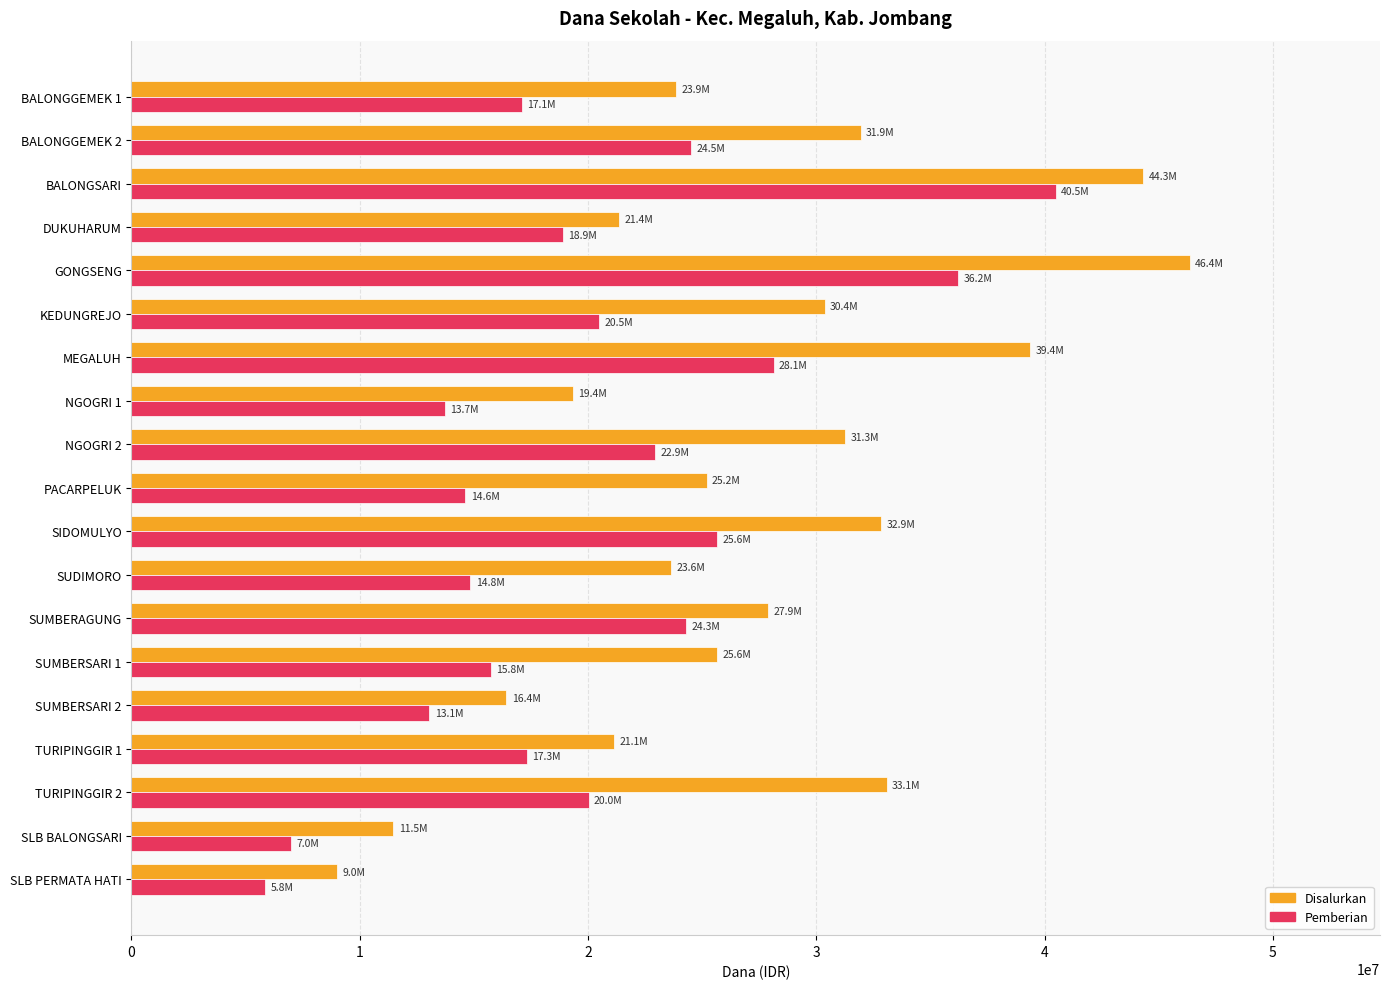

Which series changed the most between MEGALUH and SLB BALONGSARI?

Disalurkan